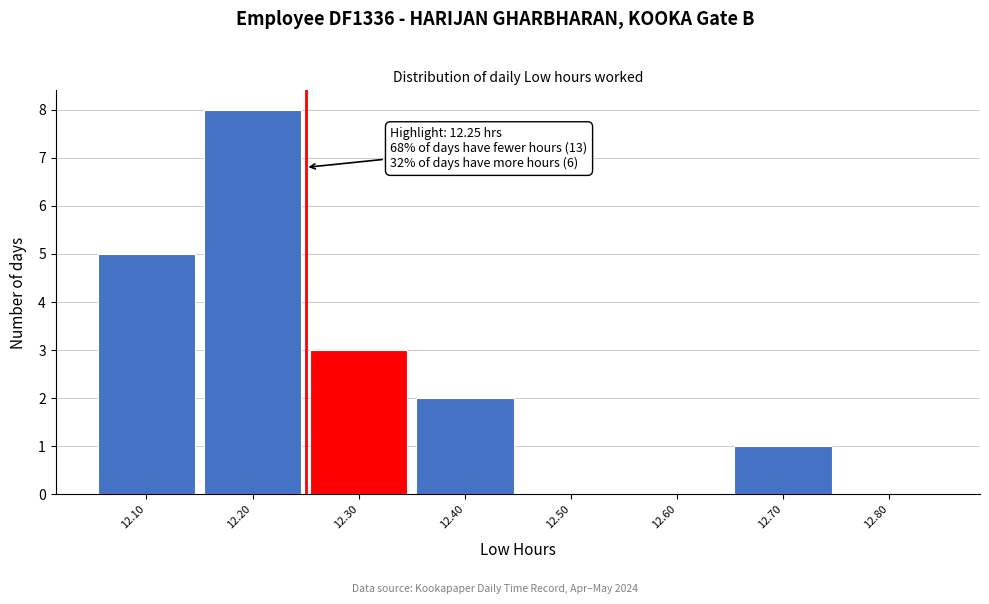

Over which range of the x-axis is the bar tallest?

12.15 to 12.25